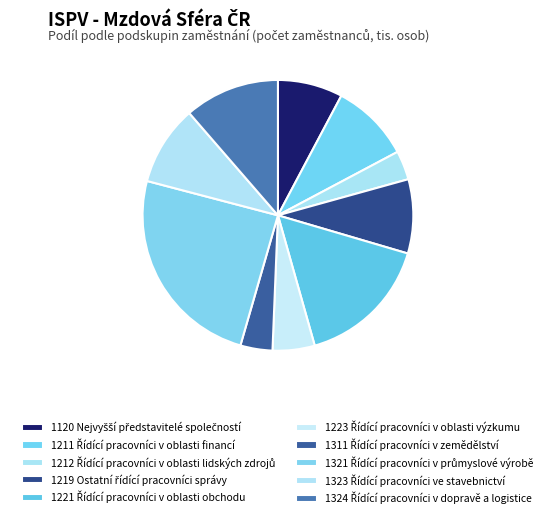

Is there any slice that represents more than half of the pie?

No